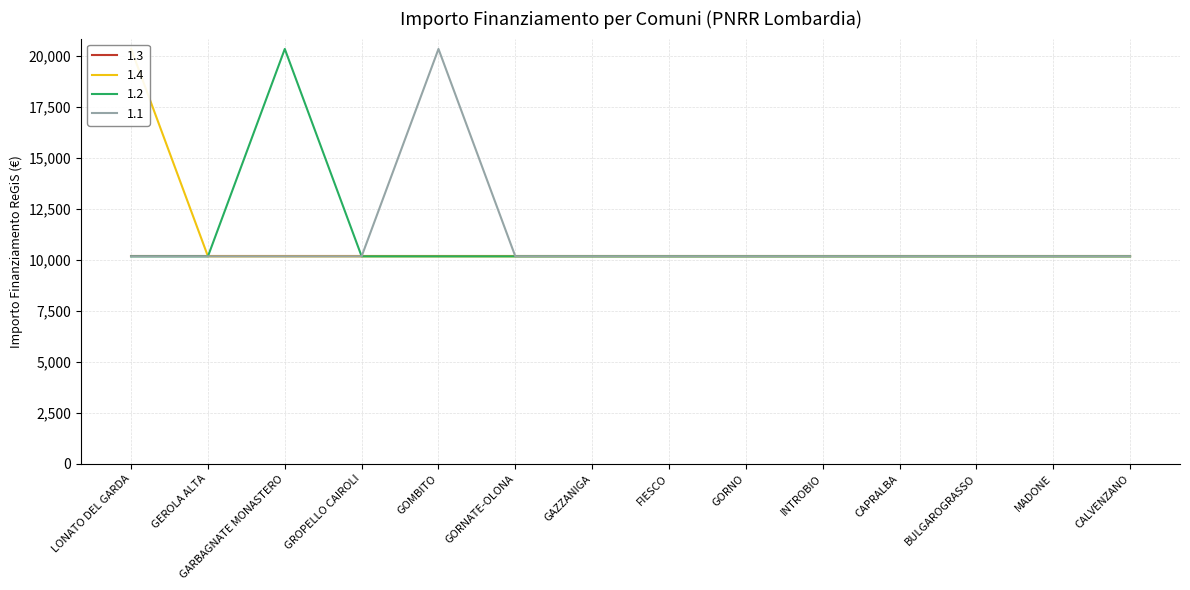

Read the 1.4 value at GOMBITO, to the nearest 10.

10170